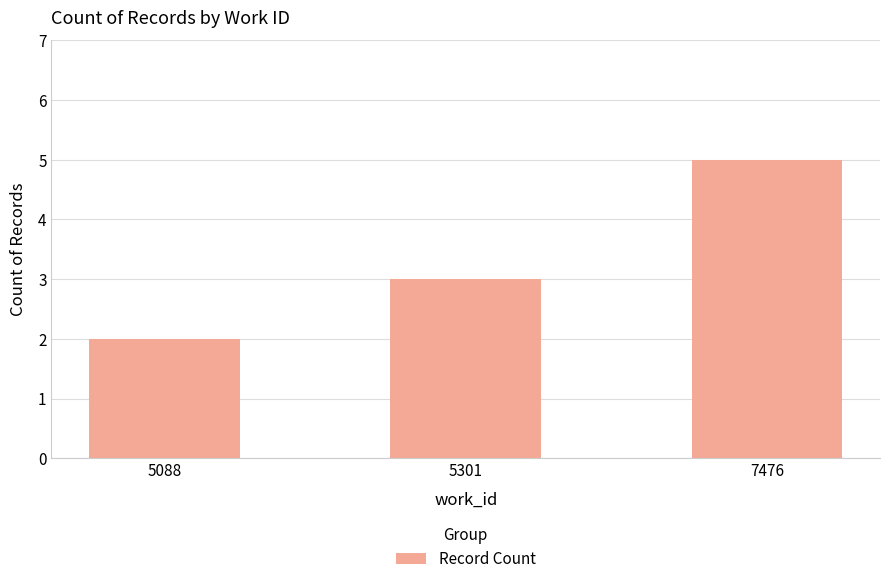

How many values are between 2 and 5?

3